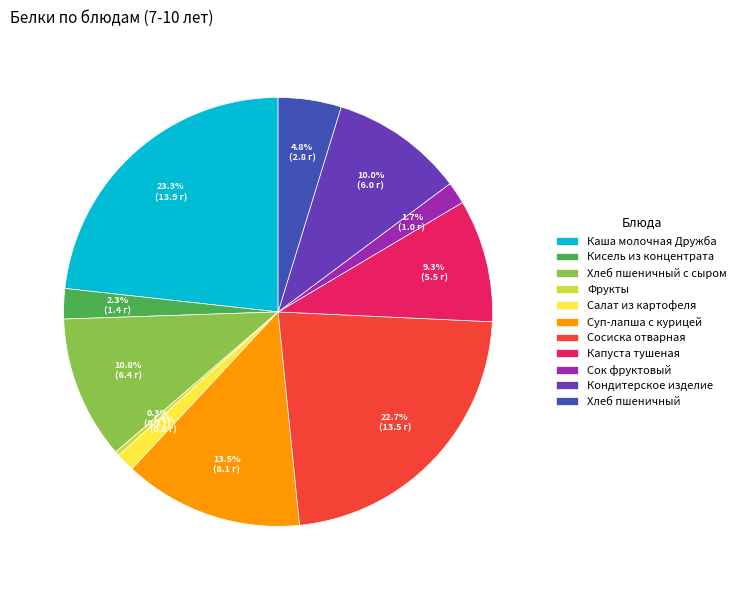

Is there any slice that represents more than half of the pie?

No